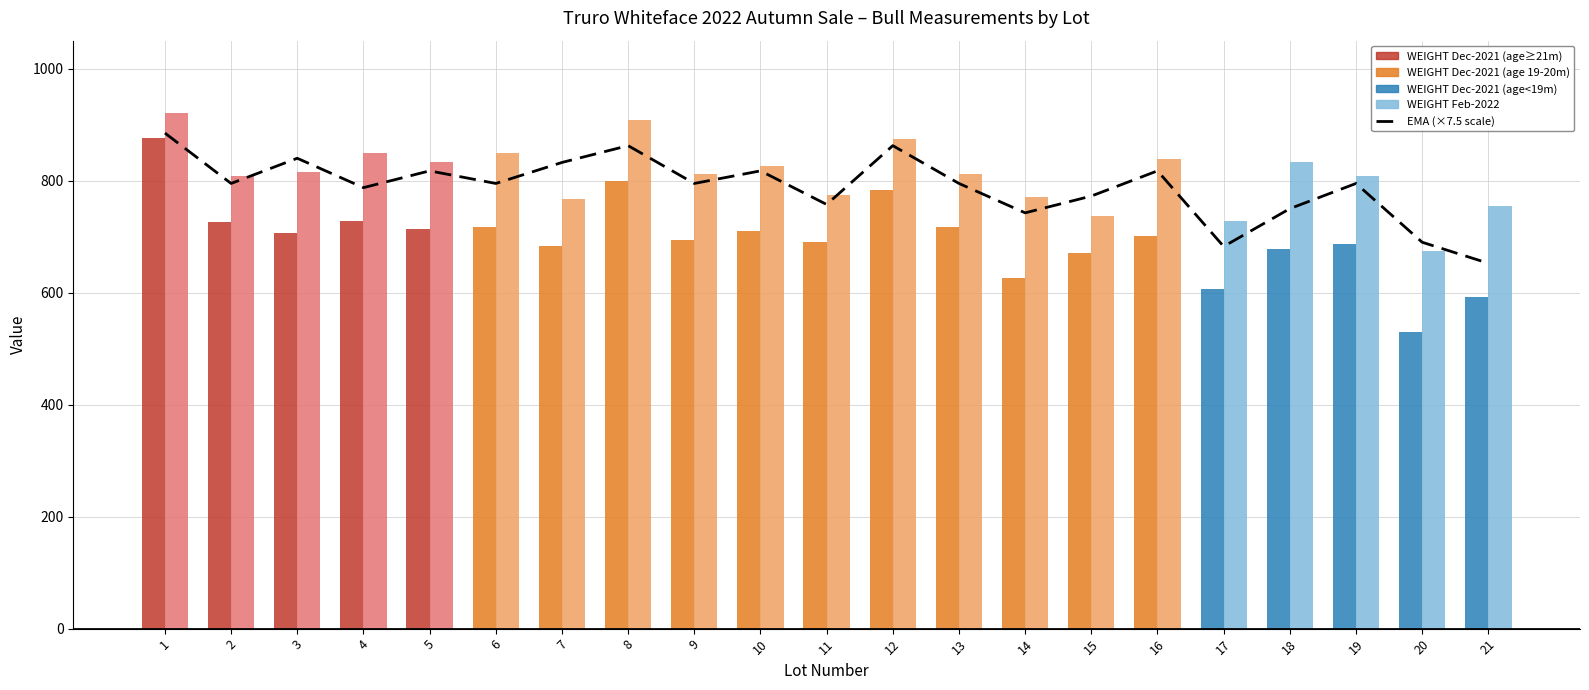

Which category has the highest value in the EMA (×7.5 scale) series?

1